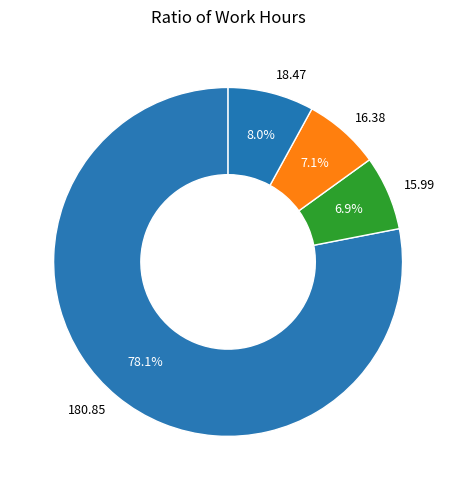

Approximately how many times larger is the value at 180.85 compared to 16.38?

11.0